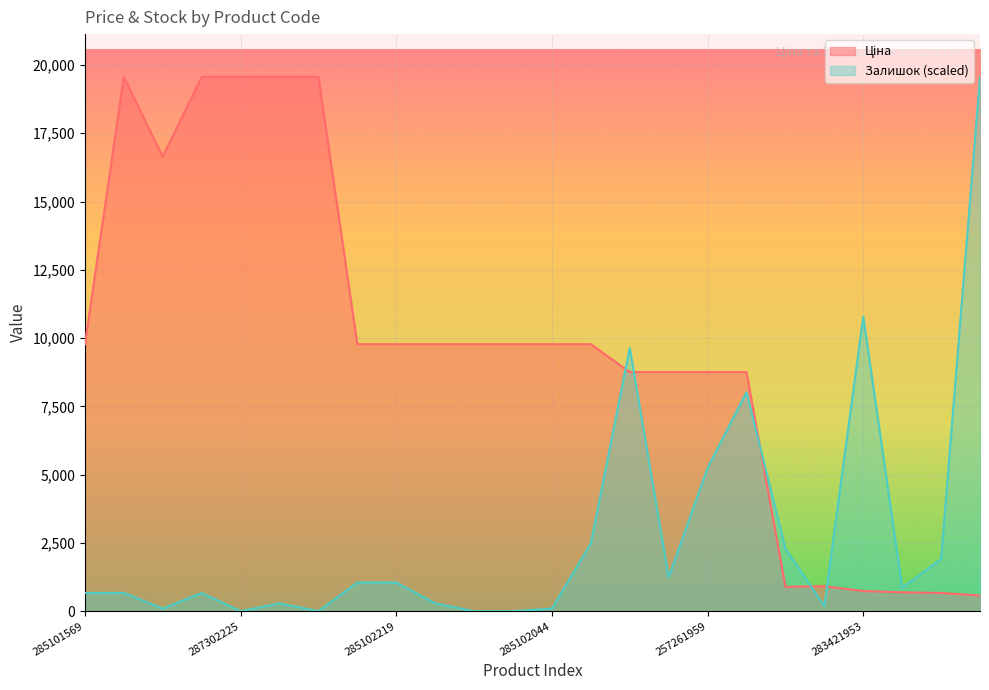

Which series has the largest total across all categories?

Ціна